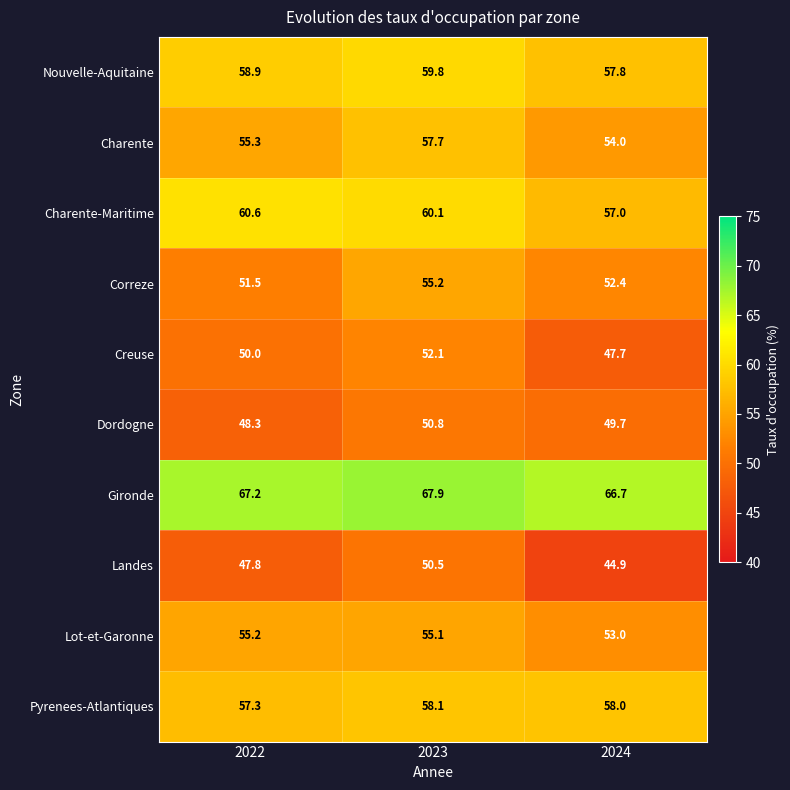

Which series has the largest total across all categories?

Gironde